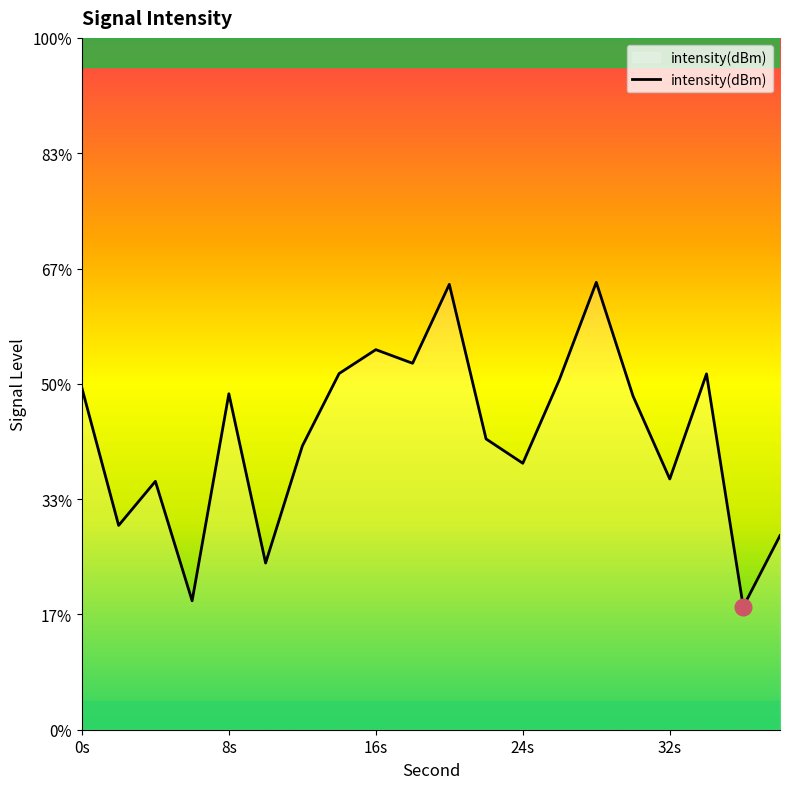

Which has a higher value, 22 or 16?

16